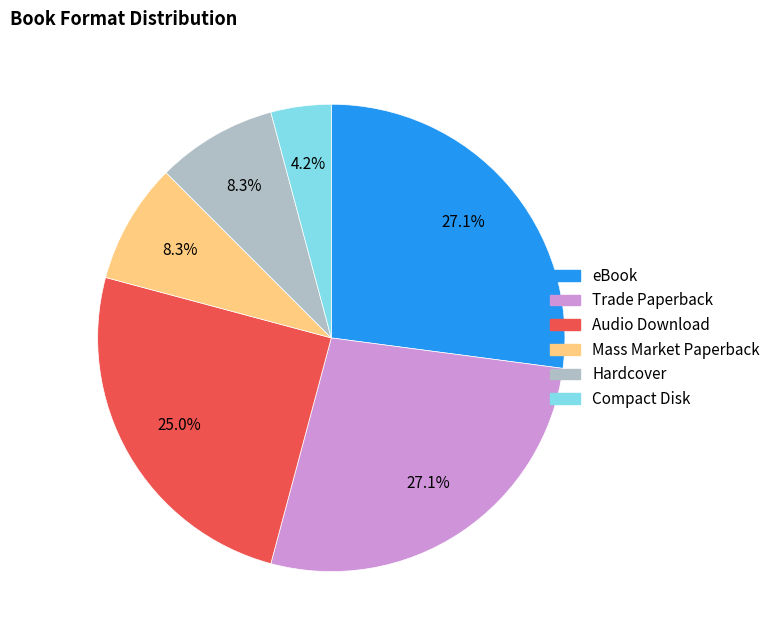

How many segments does this pie chart have?

6